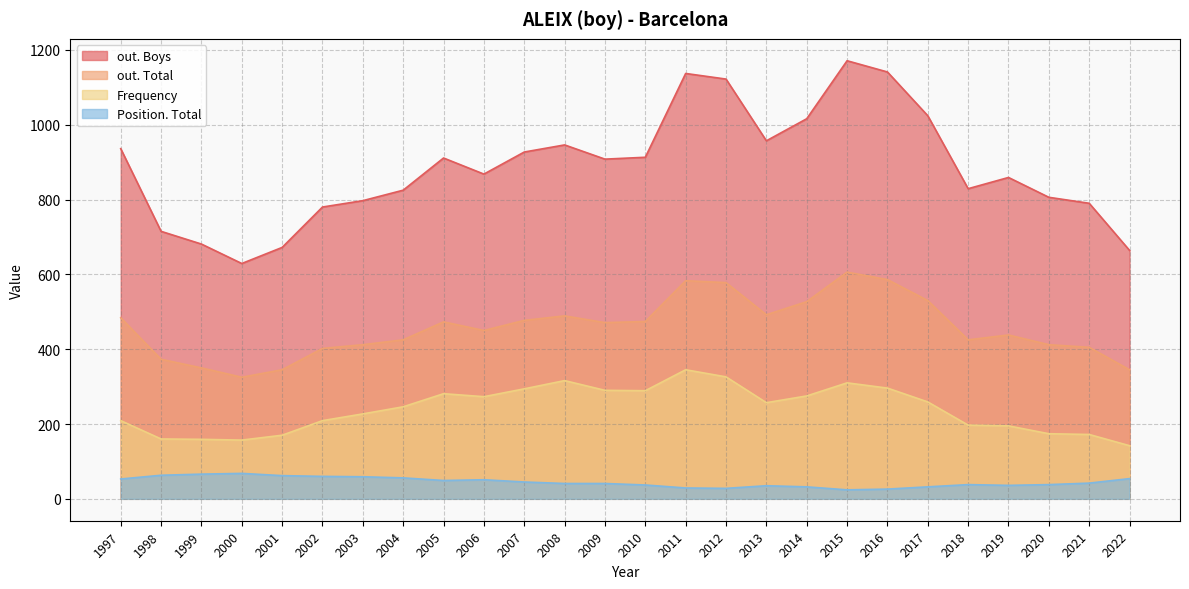

What is the difference between the maximum and minimum values in the Frequency series?

203